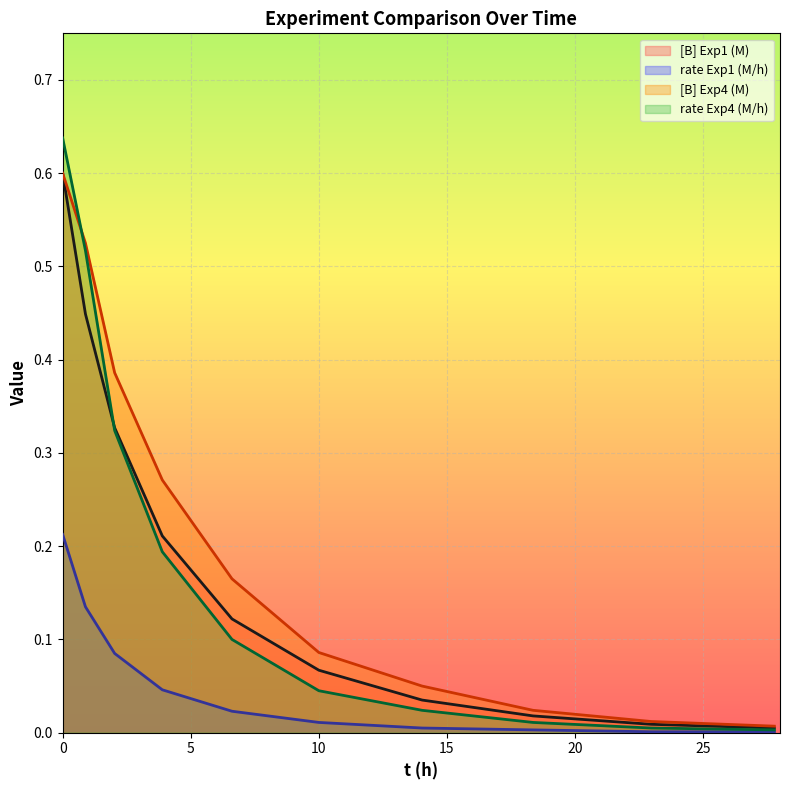

Is it true that [B] Exp4 (M) equals 0.0 at 22.97?

False